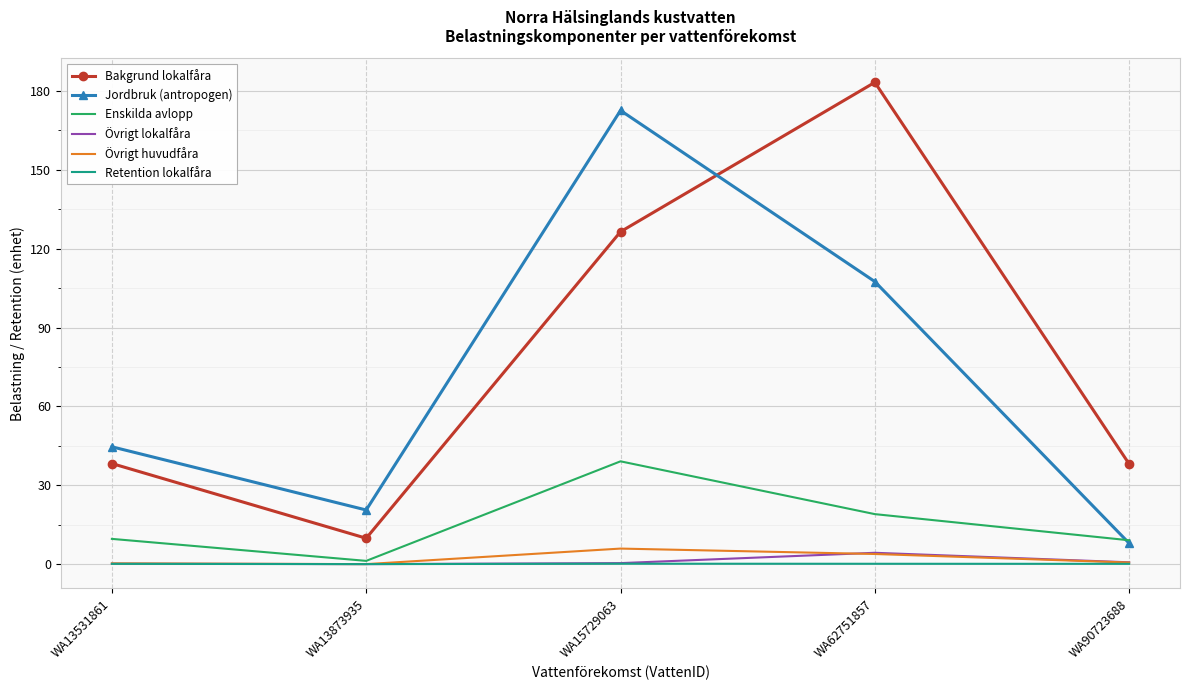

The Övrigt lokalfåra series shows 0.7 at WA90723688. True or false?

True